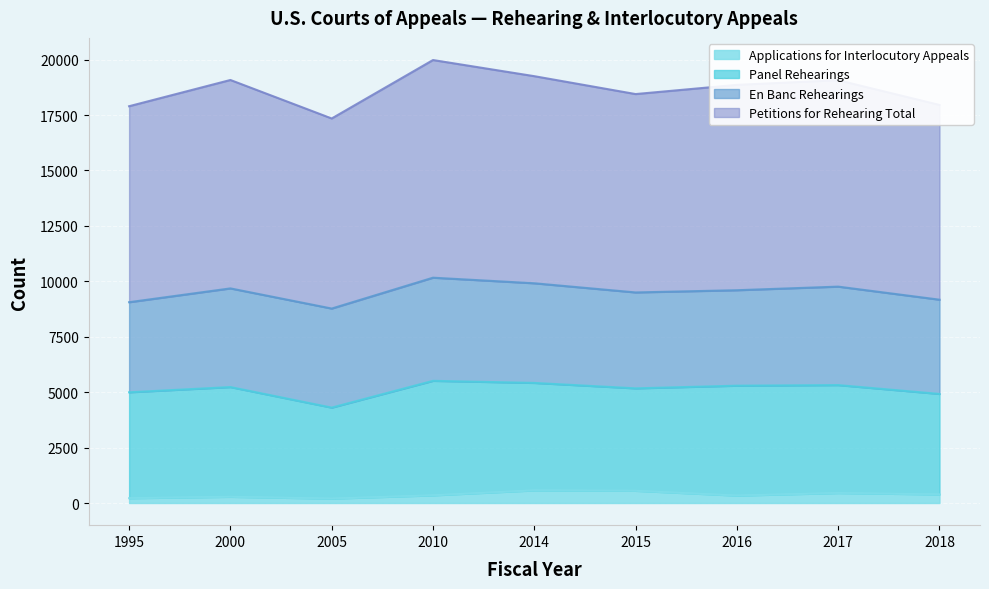

The Petitions for Rehearing Total series shows 17897 at 1995. True or false?

True